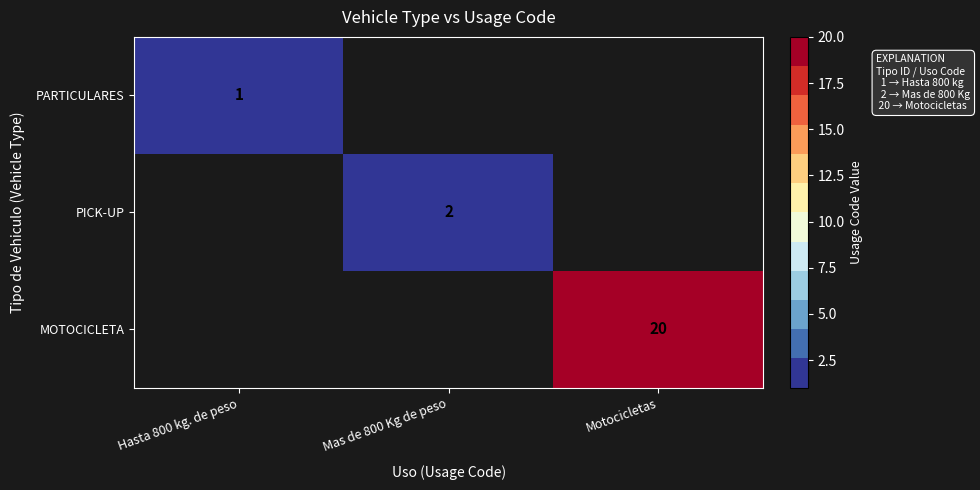

Is the value of PARTICULARES at Hasta 800 kg. de peso greater than the value of PICK-UP at Mas de 800 Kg de peso?

No